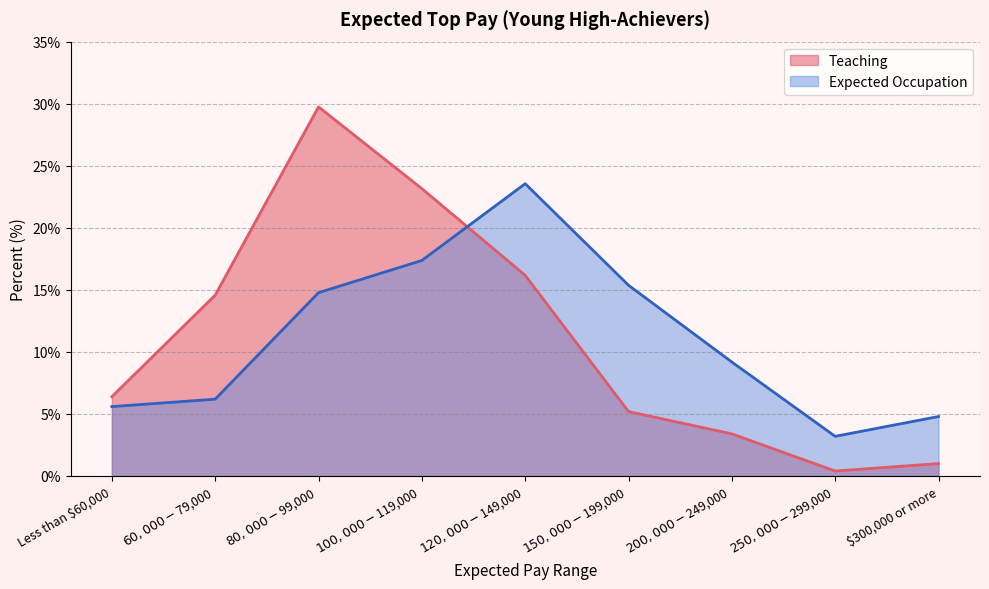

Count the number of data series in this chart.

2